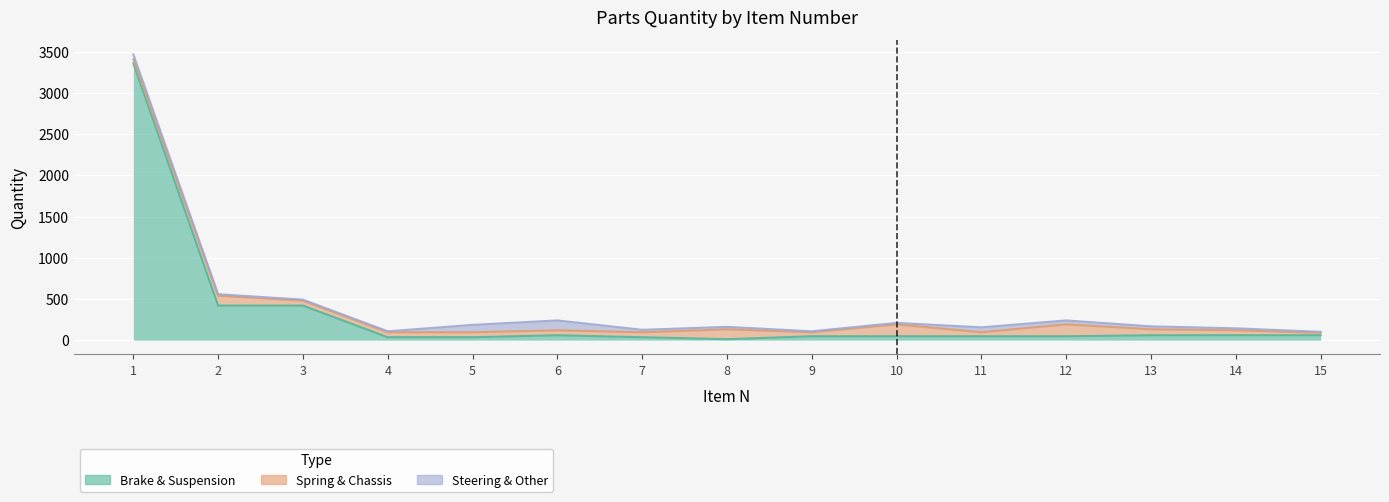

In Spring & Chassis, how many points are higher than both neighbors (excluding endpoints)?

4